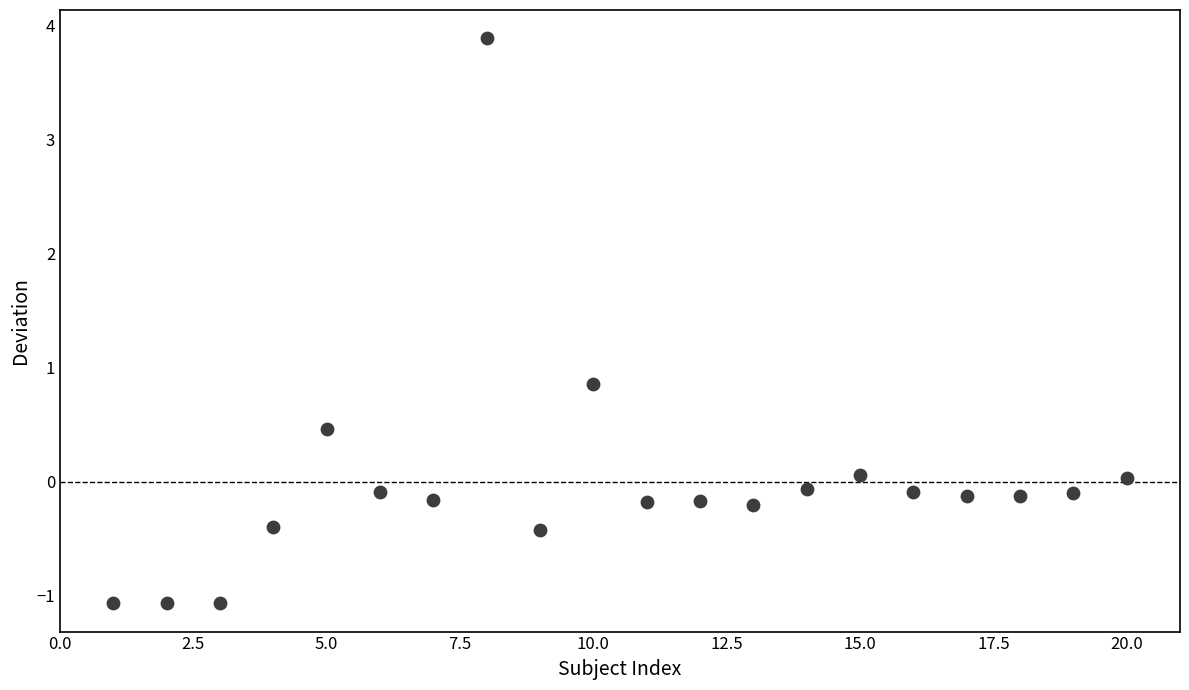

What Y value in the scatter plot is closest to 1?

0.9